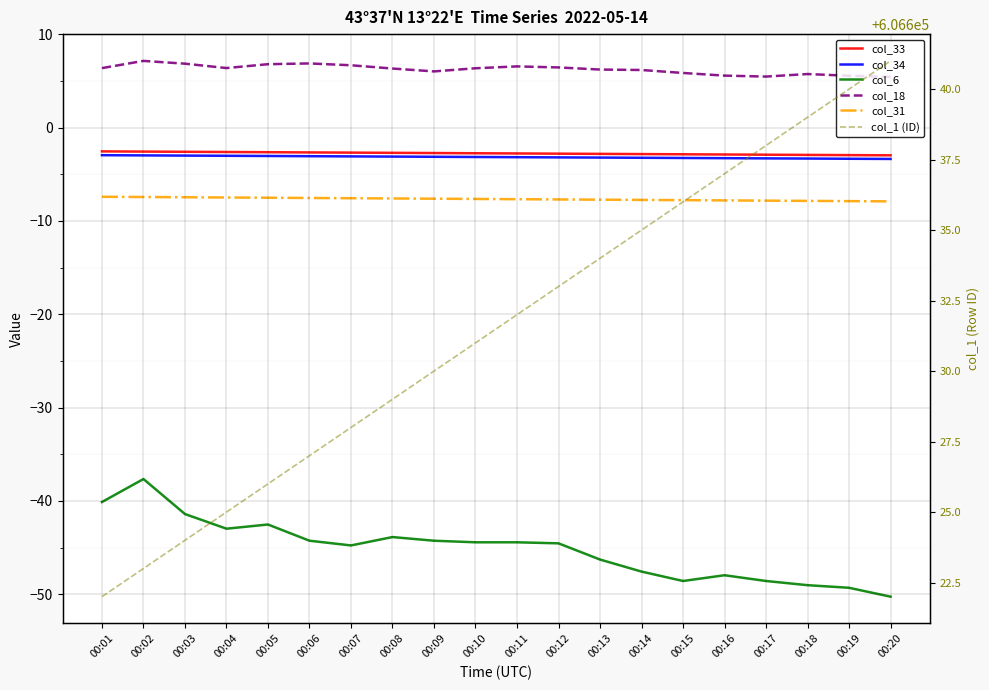

What is the value of the col_18 point at the 8th from the left?

6.3